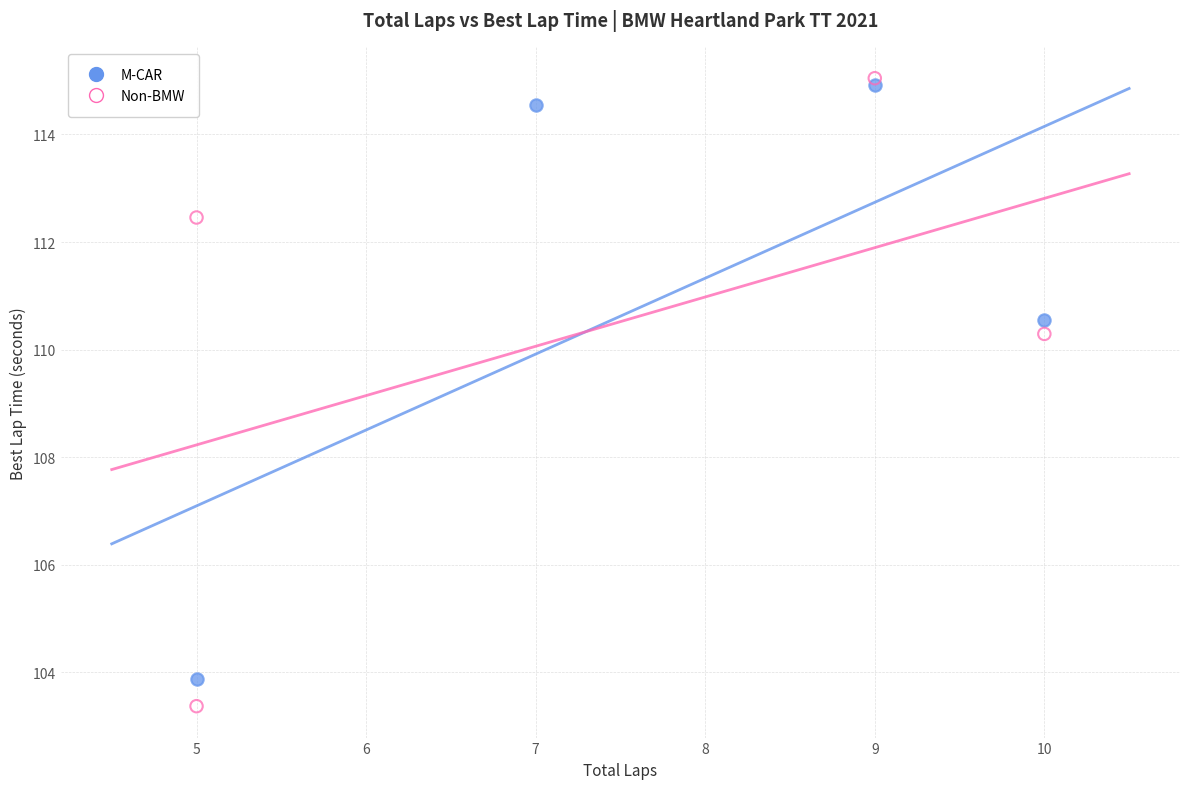

Which series has the largest Y range (max minus min)?

Non-BMW